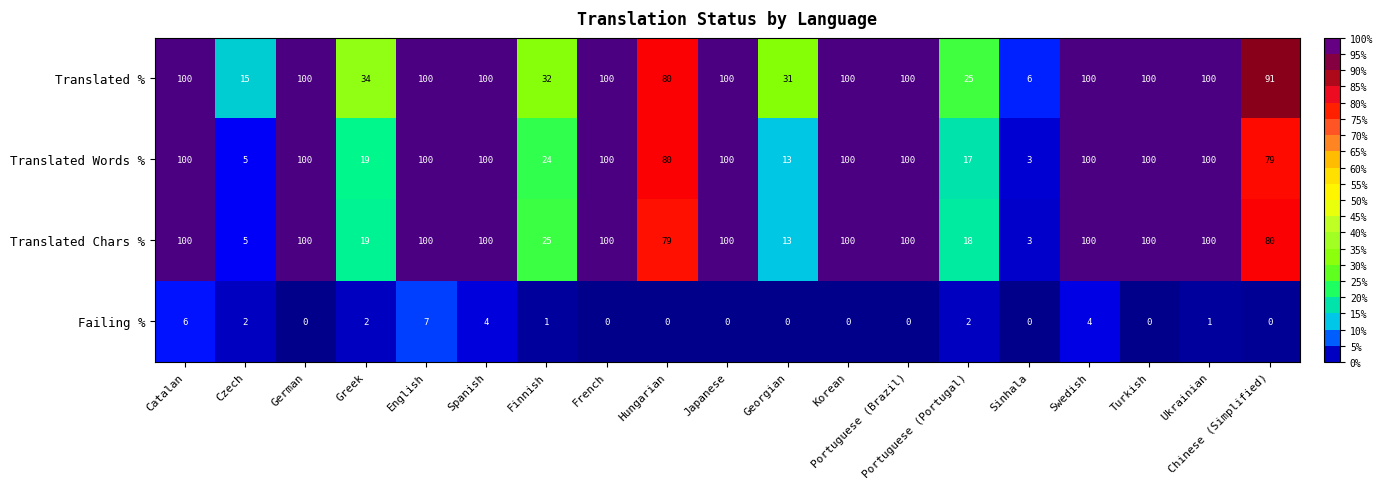

At how many categories does at least one series exceed 33?

14